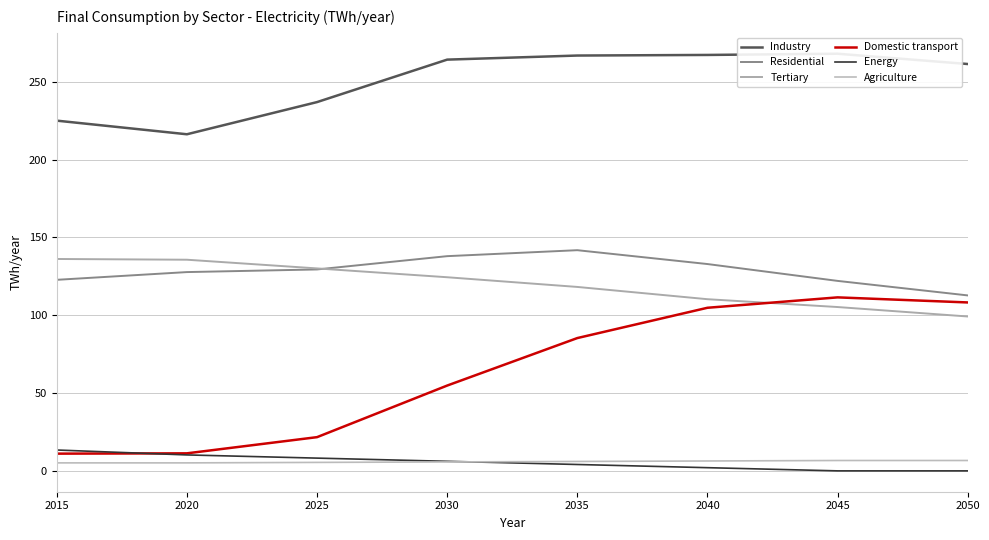

Reading left to right, extract all data points from this chart.

Industry: 225.1	223.3	221.6	219.8	218.1	216.3	220.5	224.6	228.7	232.9	237.0	242.5	247.9	253.4	258.8	264.3	264.8	265.3	265.9	266.4	266.9	267.0	267.1	267.1	267.2	267.3	267.5	267.6	267.8	267.9	268.1	266.8	265.4	264.1	262.8	261.5
Residential: 122.8	123.8	124.8	125.8	126.8	127.7	128.1	128.4	128.8	129.1	129.4	131.2	132.9	134.6	136.3	138.0	138.8	139.5	140.3	141.1	141.8	140.0	138.3	136.5	134.7	132.9	130.8	128.6	126.4	124.3	122.1	120.2	118.4	116.5	114.6	112.8
Tertiary: 136.2	136.1	136.0	135.9	135.8	135.7	134.6	133.5	132.3	131.2	130.1	129.0	127.8	126.7	125.6	124.4	123.2	121.9	120.7	119.4	118.2	116.6	115.1	113.5	111.9	110.3	109.3	108.3	107.3	106.3	105.3	104.1	102.9	101.6	100.4	99.2
Domestic transport: 11.1	11.1	11.1	11.2	11.2	11.3	13.3	15.4	17.5	19.6	21.7	28.3	34.9	41.6	48.2	54.8	60.9	67.0	73.1	79.2	85.3	89.2	93.1	97.0	100.9	104.8	106.1	107.5	108.8	110.2	111.5	110.8	110.2	109.5	108.9	108.2
Energy: 13.4	12.8	12.1	11.5	10.9	10.2	9.8	9.4	9.0	8.6	8.2	7.8	7.4	7.0	6.6	6.1	5.7	5.3	4.9	4.5	4.1	3.7	3.3	2.9	2.5	2.0	1.6	1.2	0.8	0.4	0.0	0.0	0.0	0.0	0.0	0.0
Agriculture: 5.1	5.1	5.1	5.1	5.1	5.1	5.2	5.3	5.3	5.4	5.4	5.5	5.6	5.6	5.7	5.7	5.8	5.9	5.9	6.0	6.0	6.1	6.2	6.2	6.3	6.4	6.4	6.5	6.5	6.6	6.7	6.7	6.7	6.7	6.7	6.7